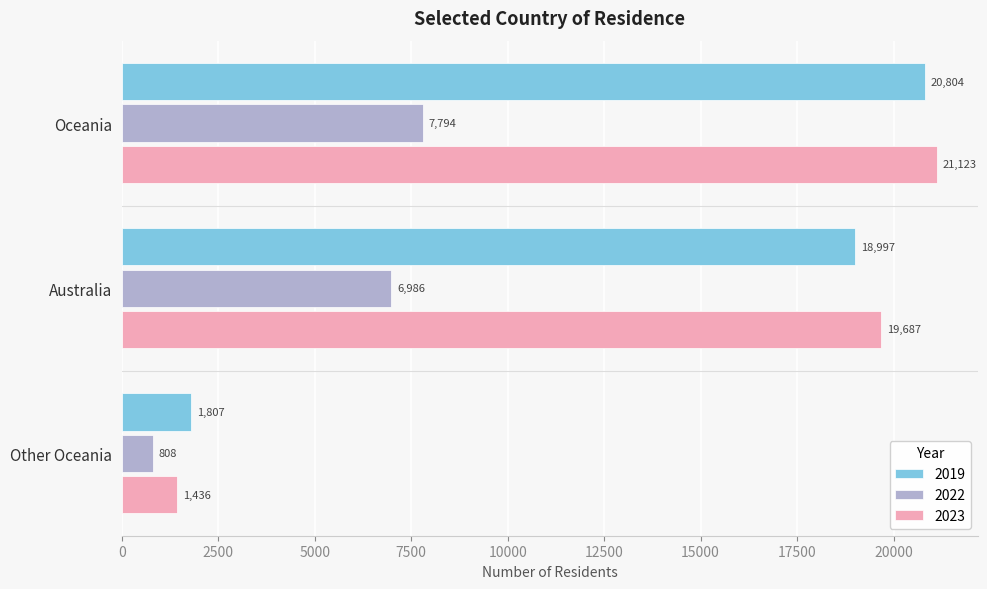

What is the sum of all 2022 values?

15588